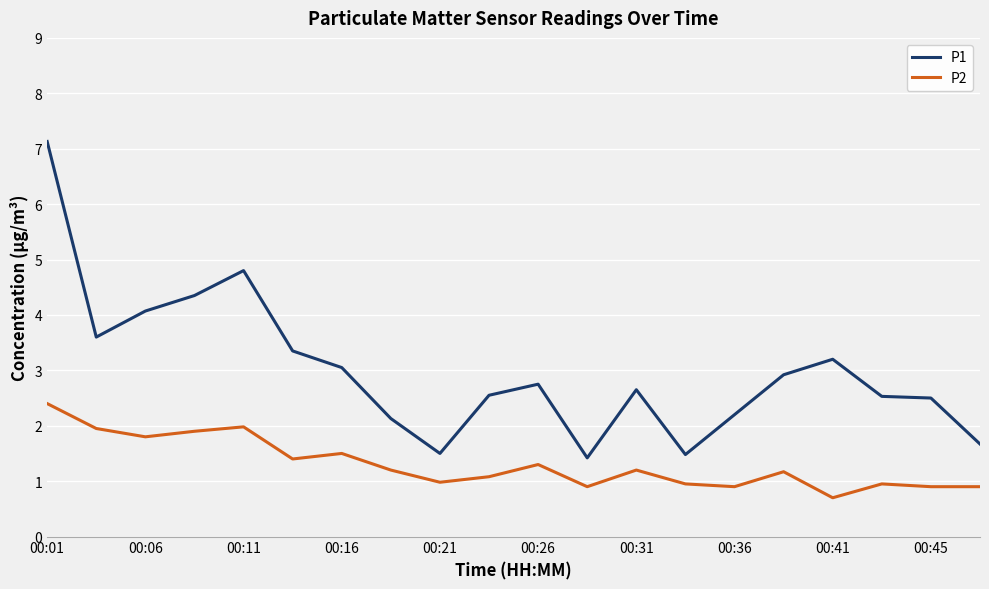

Which series has the largest total across all categories?

P1